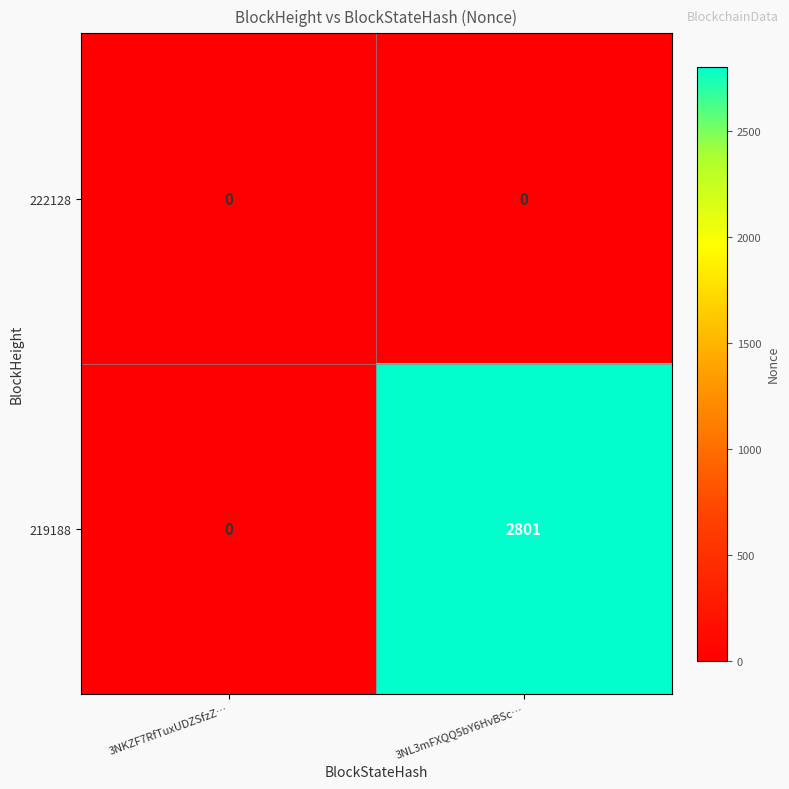

Reading left to right, list all the values displayed in this chart.

222128: 0	0
219188: 0	2801